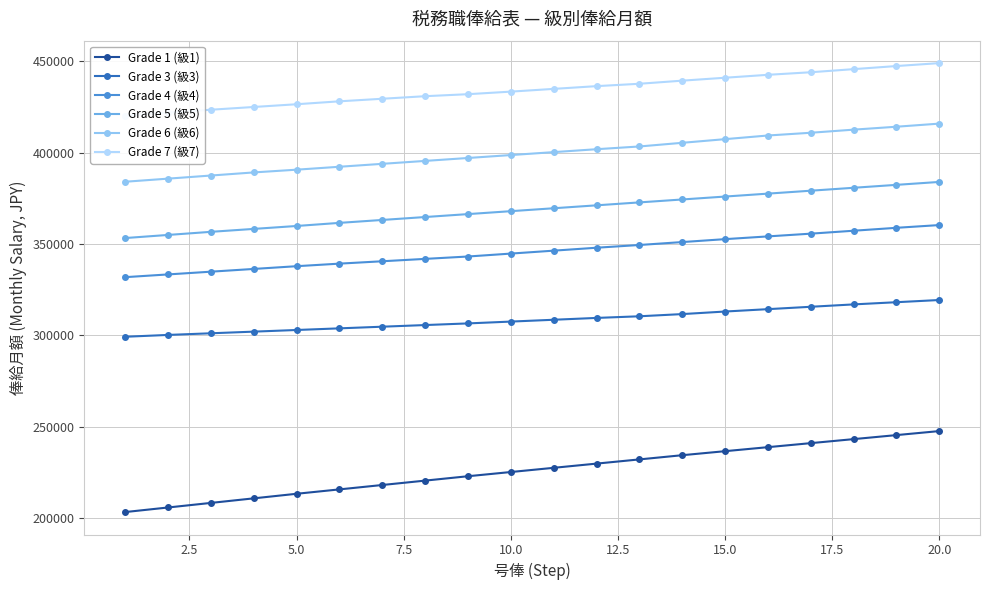

True or false: Grade 3 (級3) and Grade 1 (級1) cross at least once.

False